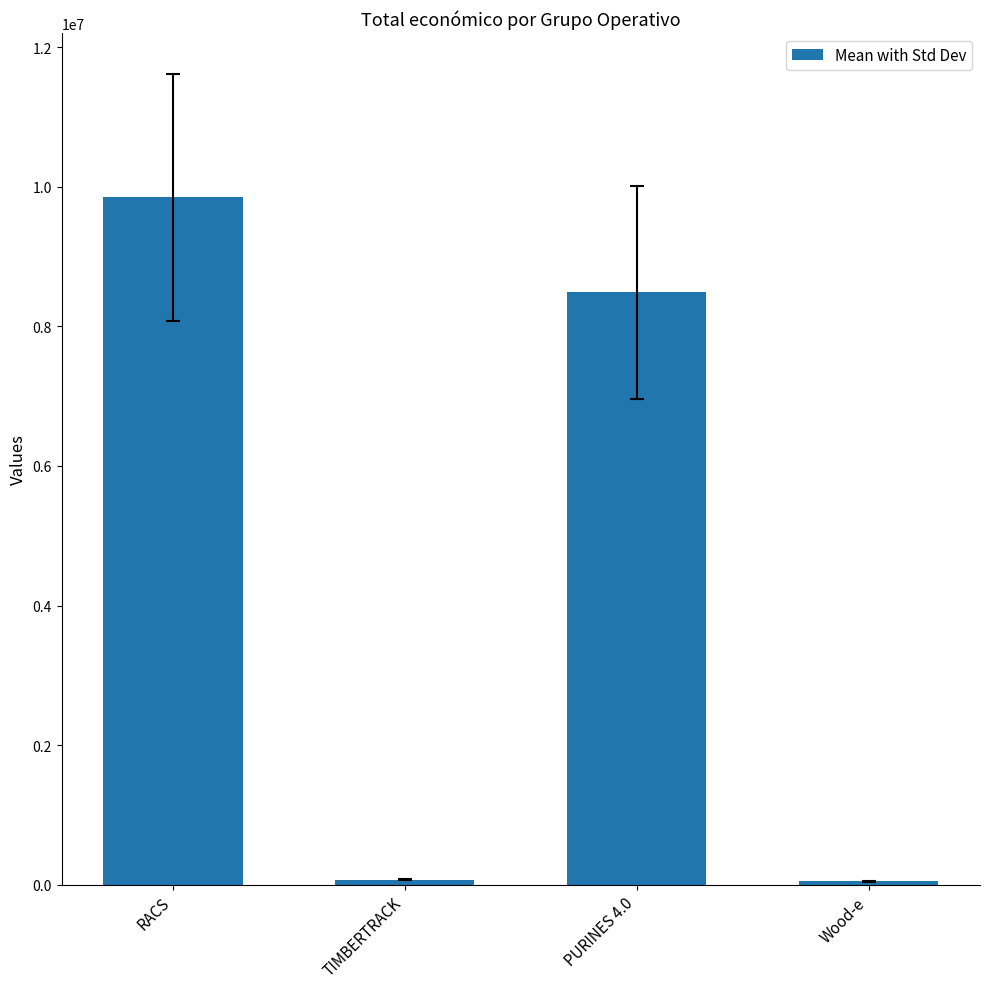

What is the change in value from TIMBERTRACK to Wood-e?

-25825